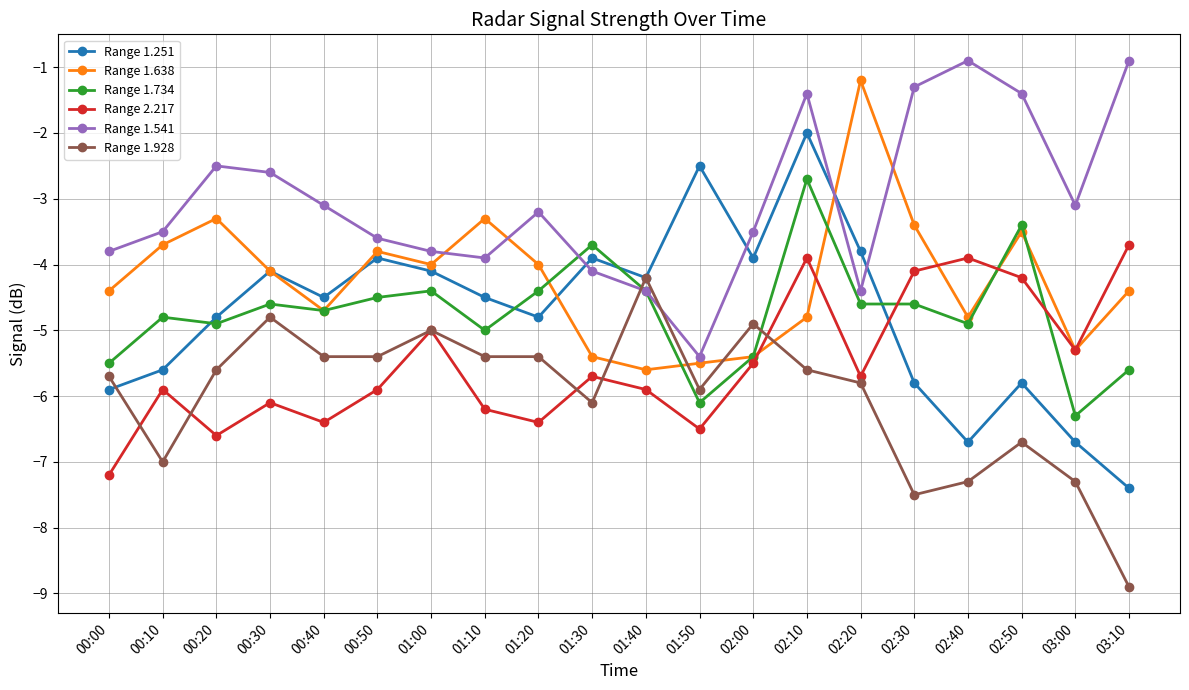

Is it true that Range 1.734 equals -5.9 at 02:50?

False